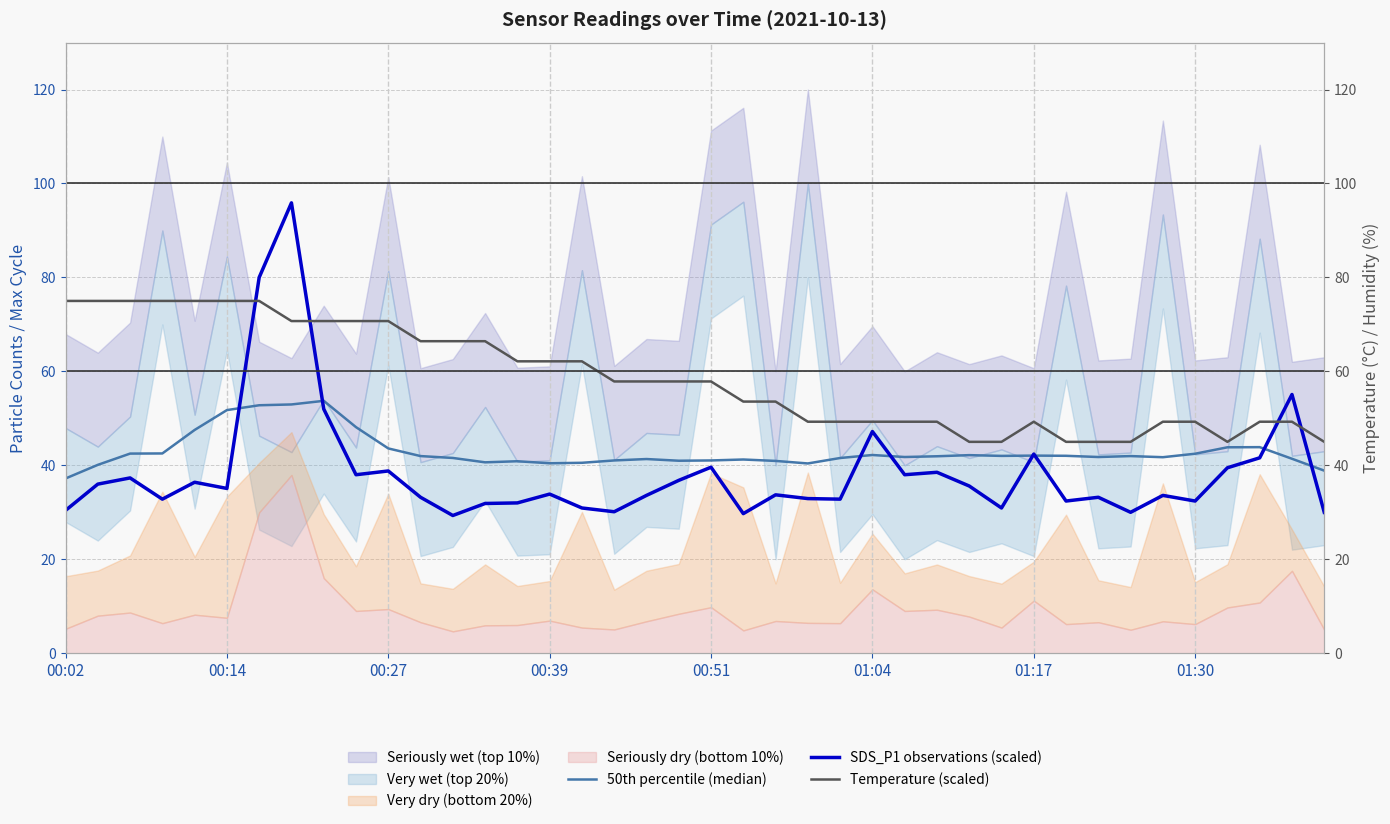

What is the label of the 1st point from the left?

00:02